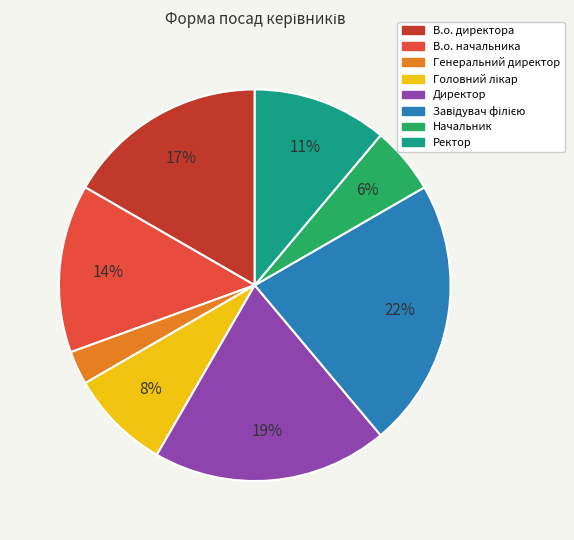

To the nearest percent, what is the average slice percentage?

12%